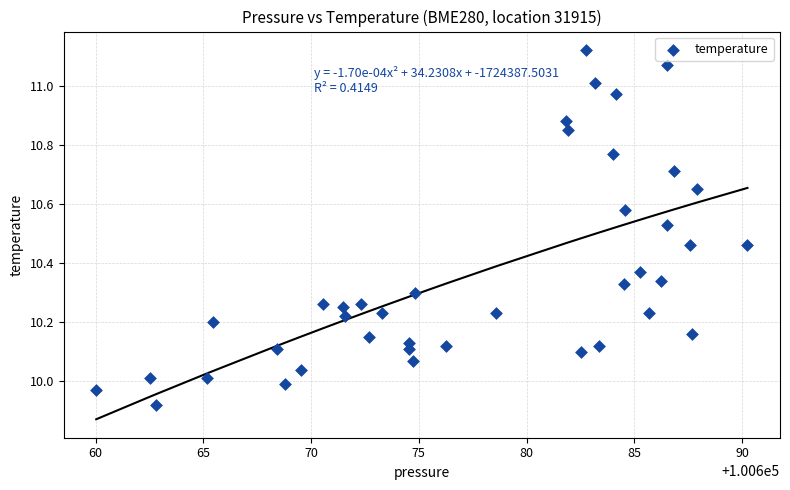

What is the range of X values (max minus min)?

30.2